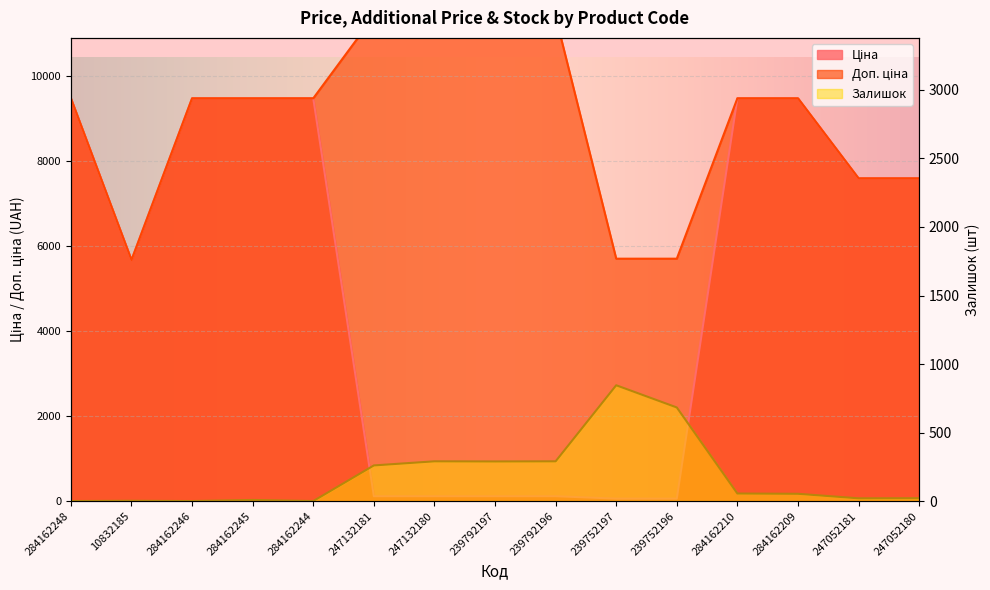

What position from the left is 284162244?

5